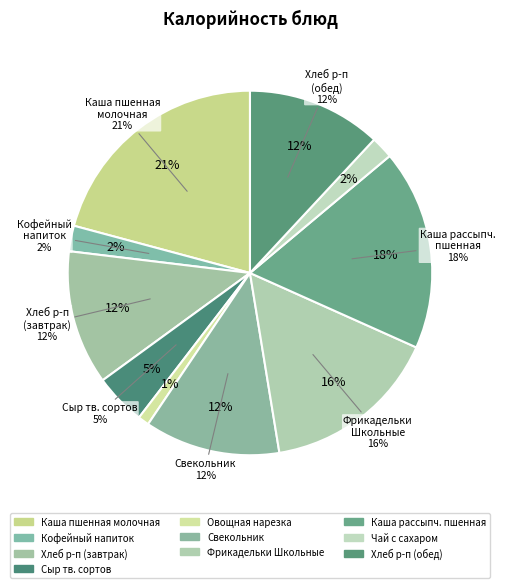

How many segments does this pie chart have?

10